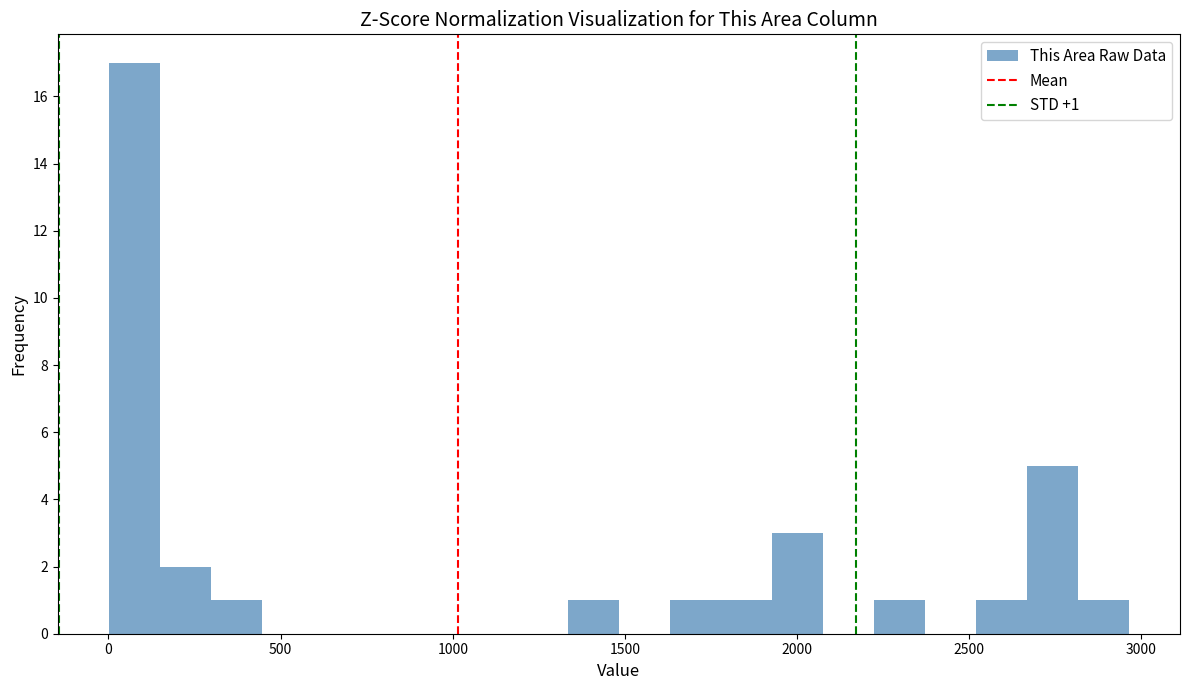

Around what value on the x-axis is the tallest bar? Give the approximate position of its centre, as read against the axis.

100